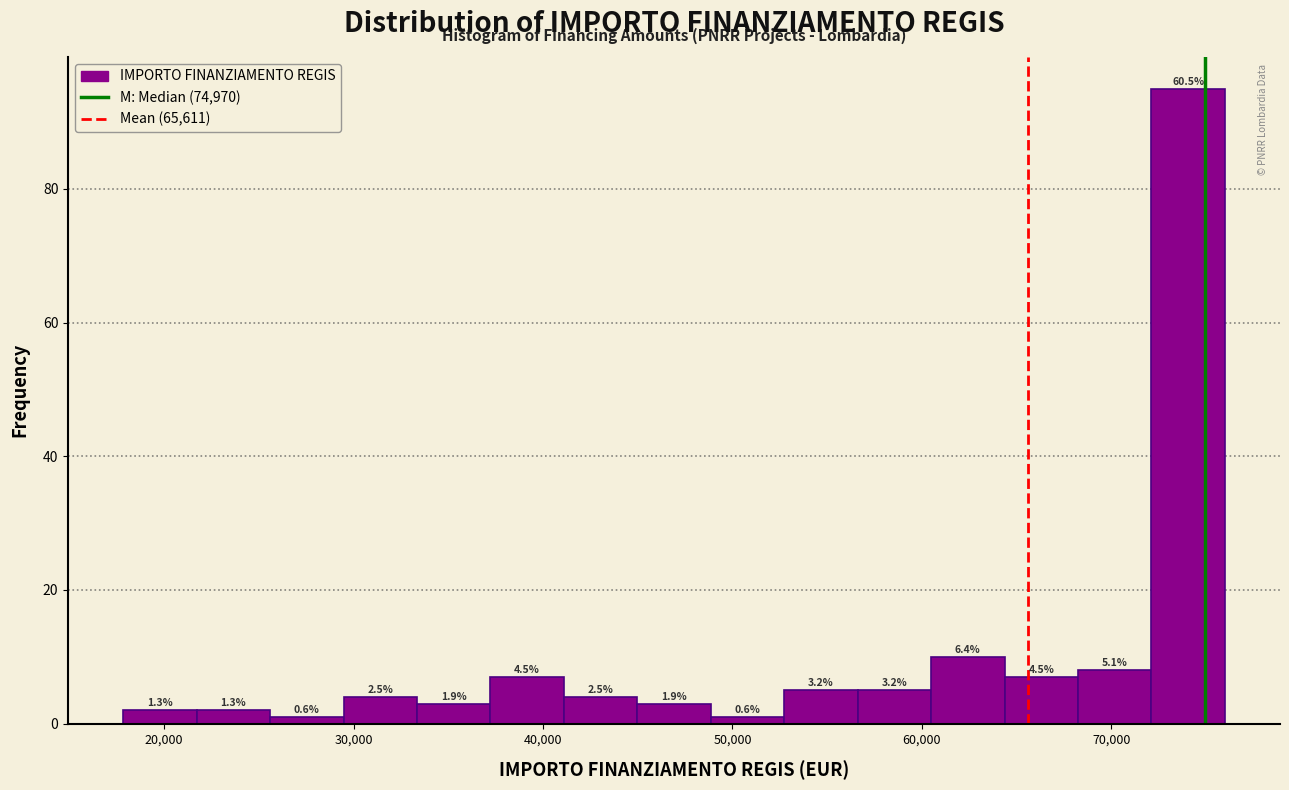

Read against the x-axis, roughly where is the centre of the tallest bar?

74000